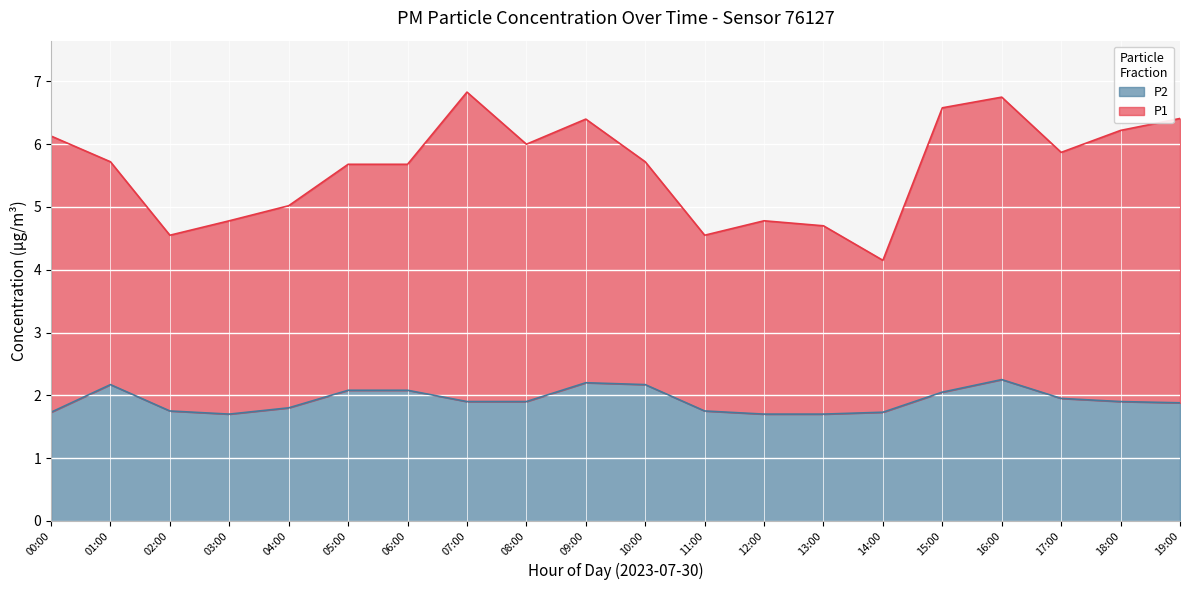

What is the smallest value displayed?

1.7